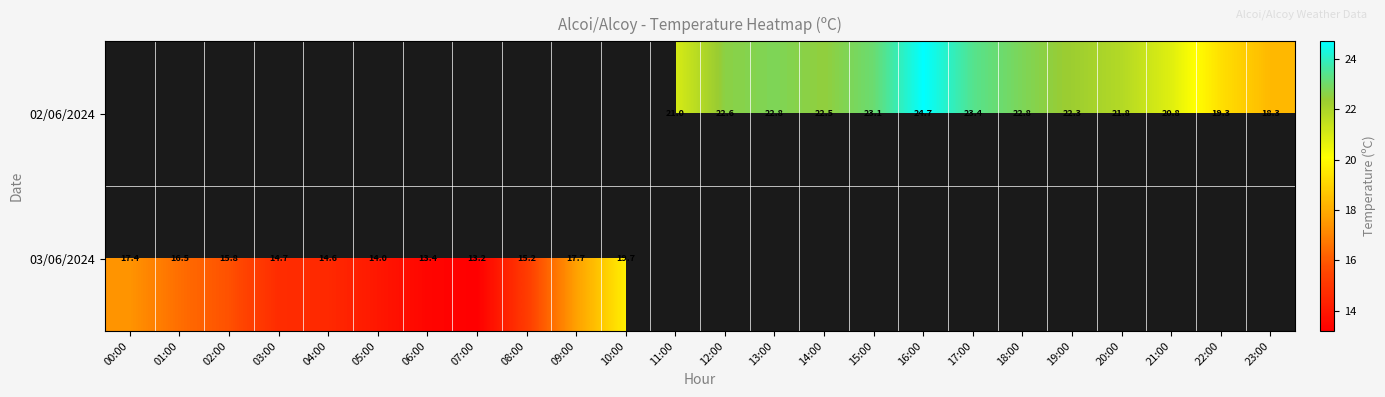

The value of 02/06/2024 at 22:00 is 12.4. True or false?

False